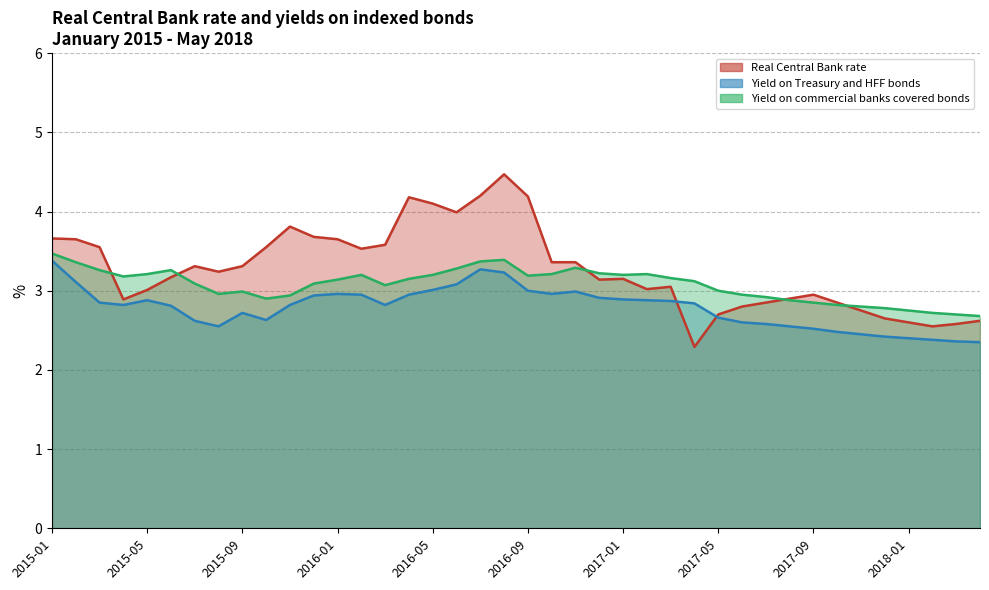

Which has a higher value, 2017-06 or 2015-02?

2015-02